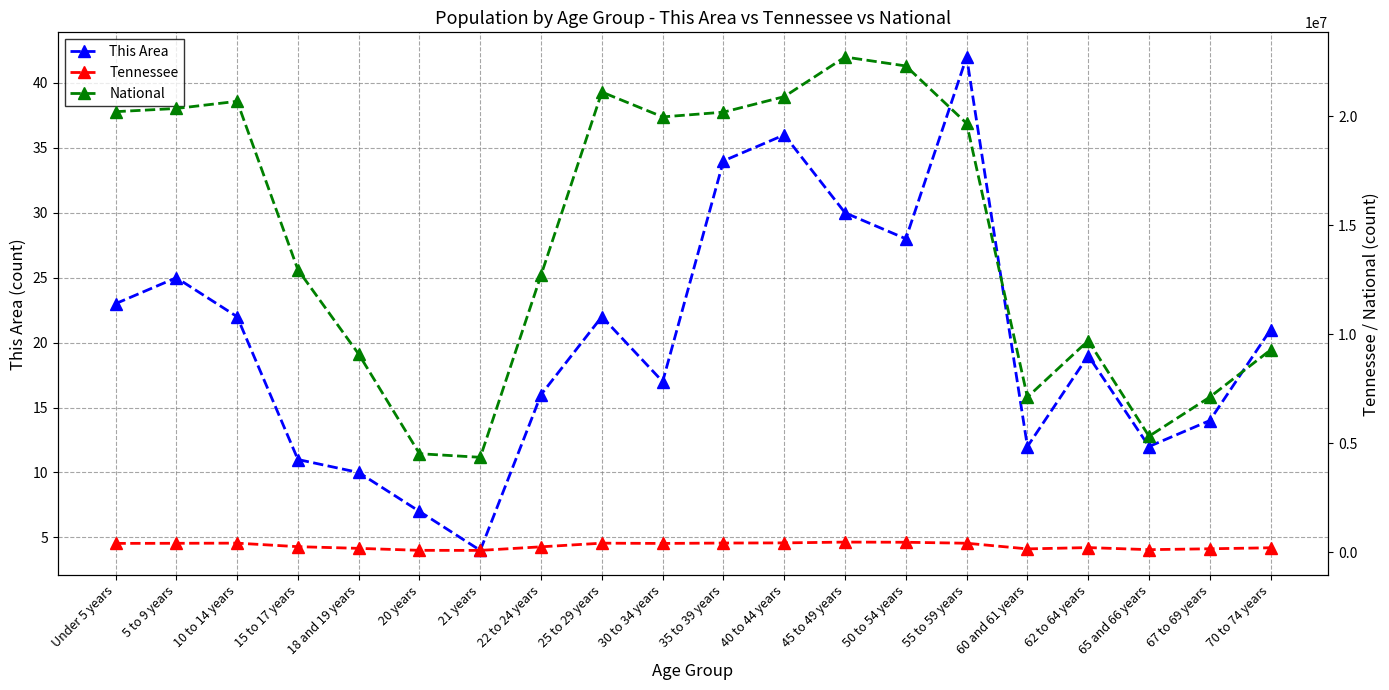

What is the spread (max minus min) of values at 25 to 29 years?

21101827